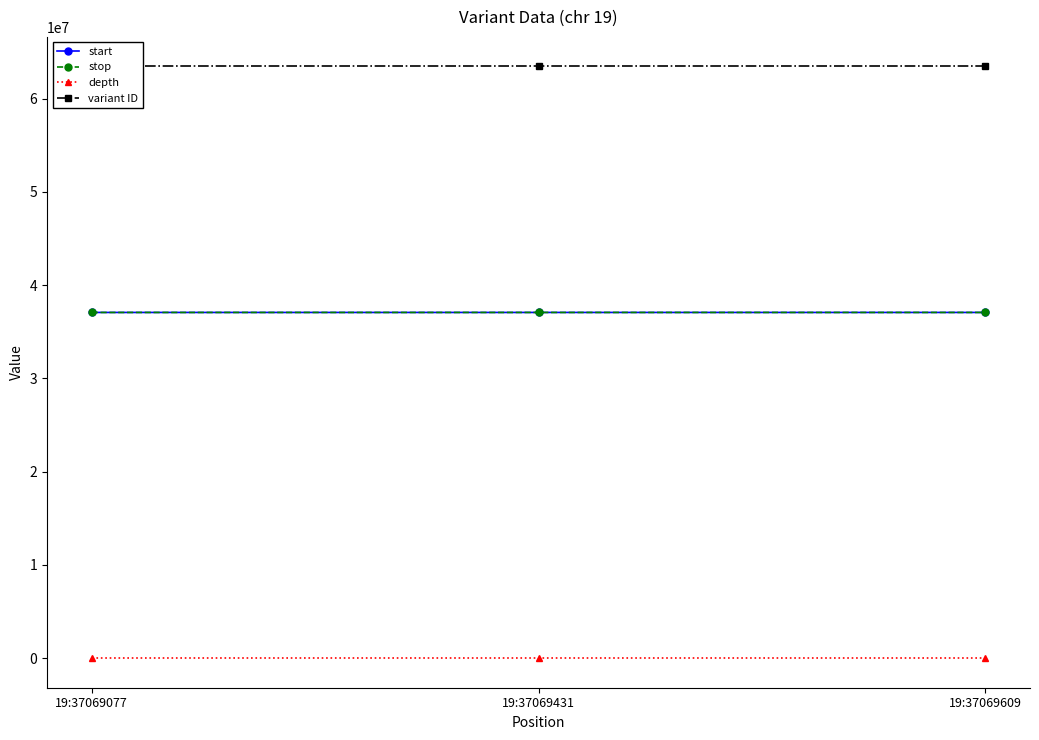

What value does the variant ID series have at 19:37069431?

63445251